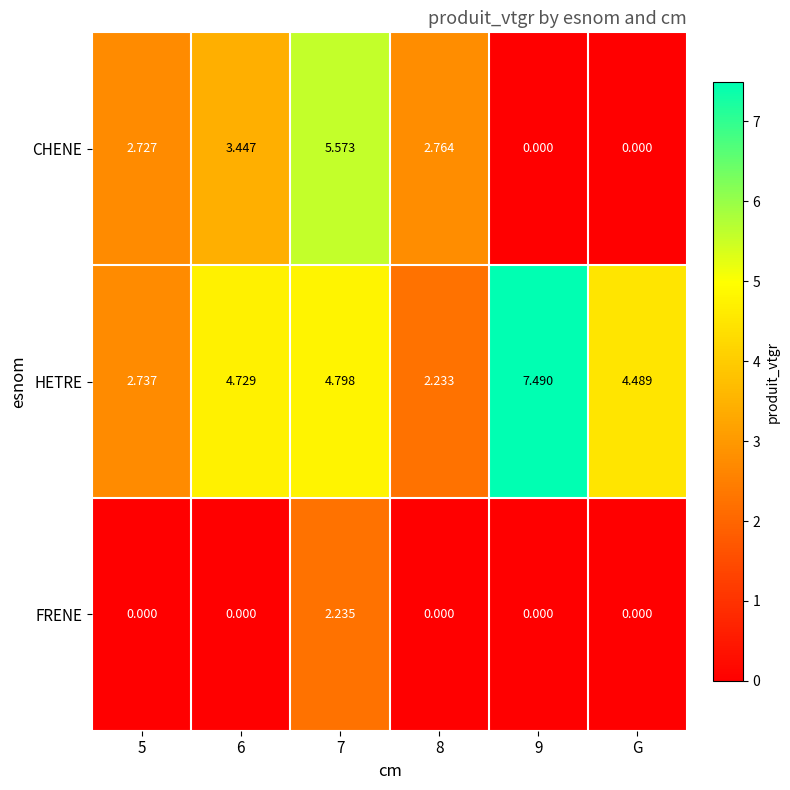

Between 6 and 7, which series saw the biggest shift?

FRENE